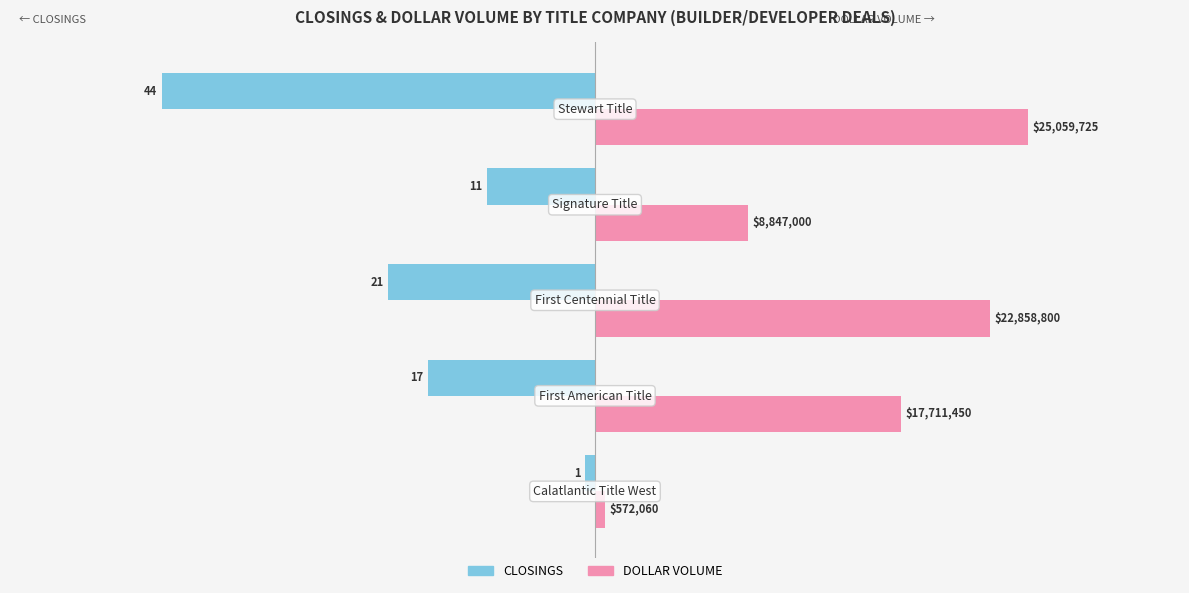

What are all the series names shown in the legend?

CLOSINGS, DOLLAR VOLUME